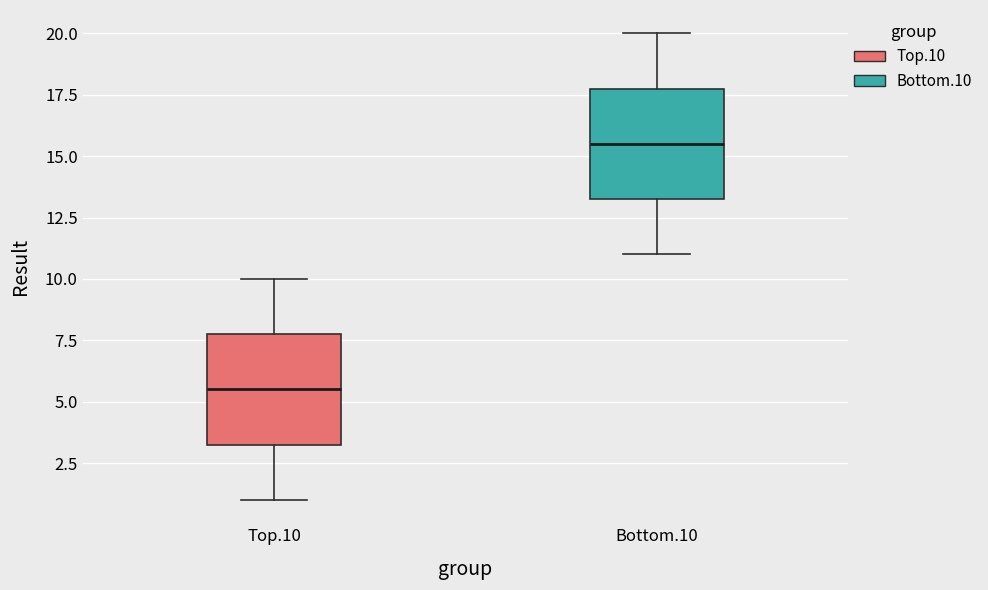

Where does the lower whisker of the box for Bottom.10 end on the y-axis? The values are not printed on the chart, so give them approximately, as read against the axis.

11.0